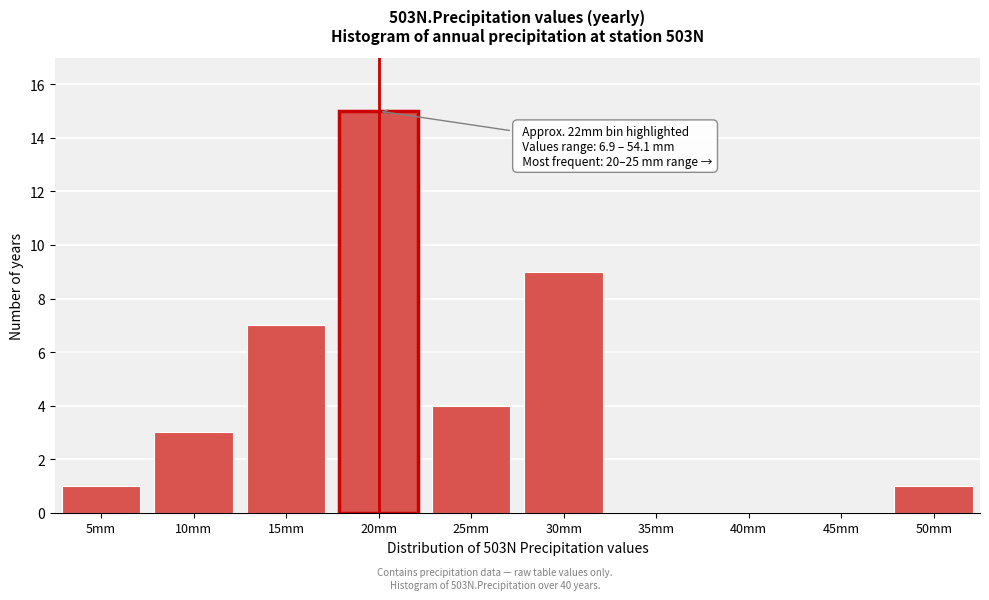

Reading left to right, transcribe all the data shown in this chart.

5mm=1	10mm=3	15mm=7	20mm=15	25mm=4	30mm=9	35mm=0	40mm=0	45mm=0	50mm=1